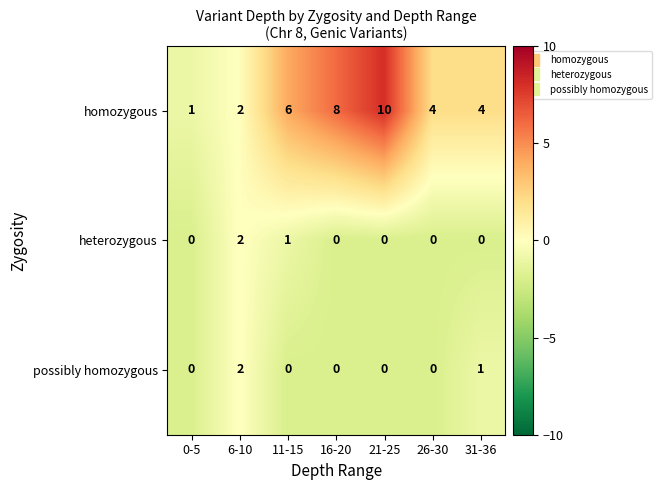

What is the maximum value shown in the chart?

10